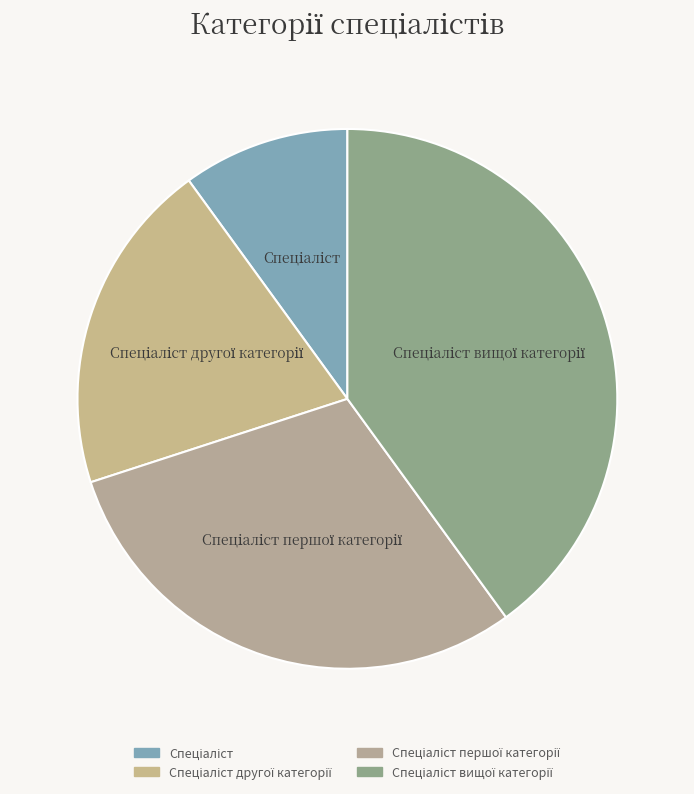

Is there a majority slice in this chart?

No